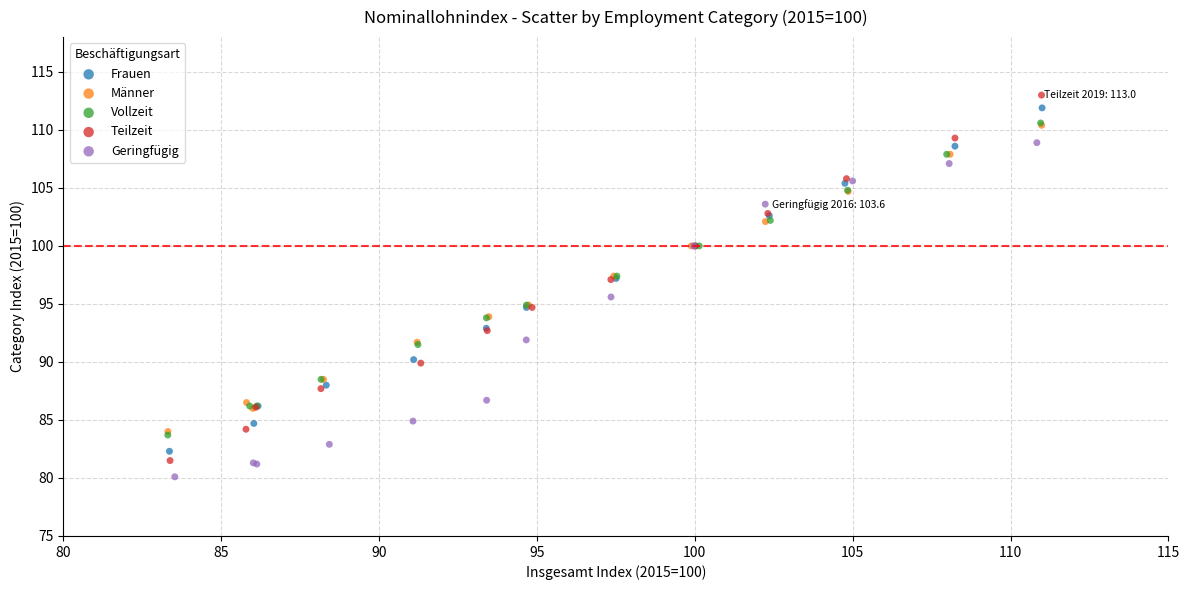

Which series contains the lowest Y value?

Geringfügig